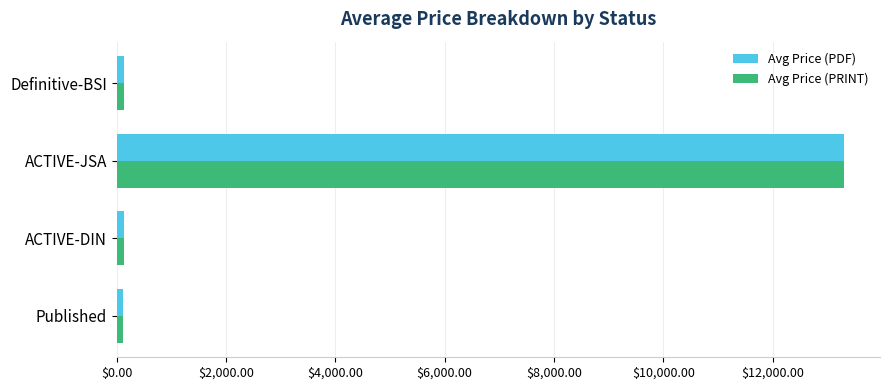

At how many categories does at least one series exceed 11213?

1